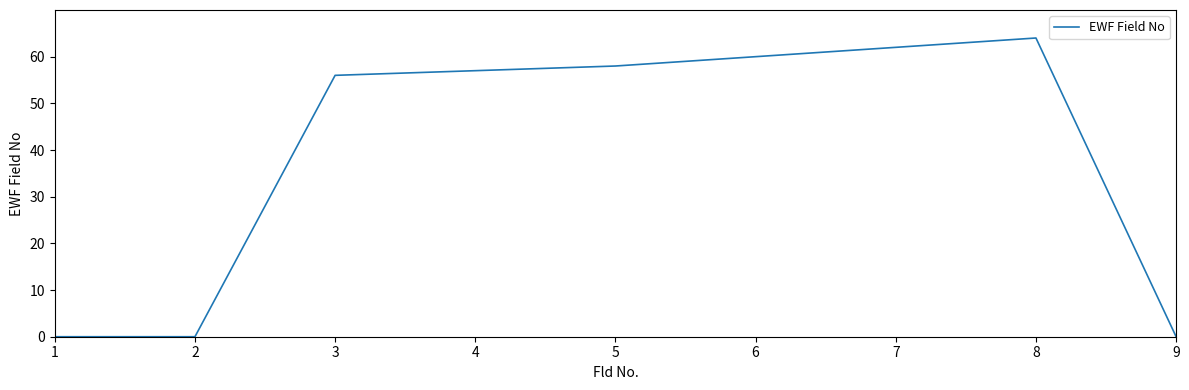

What is the change in value from 1 to 4?

+57